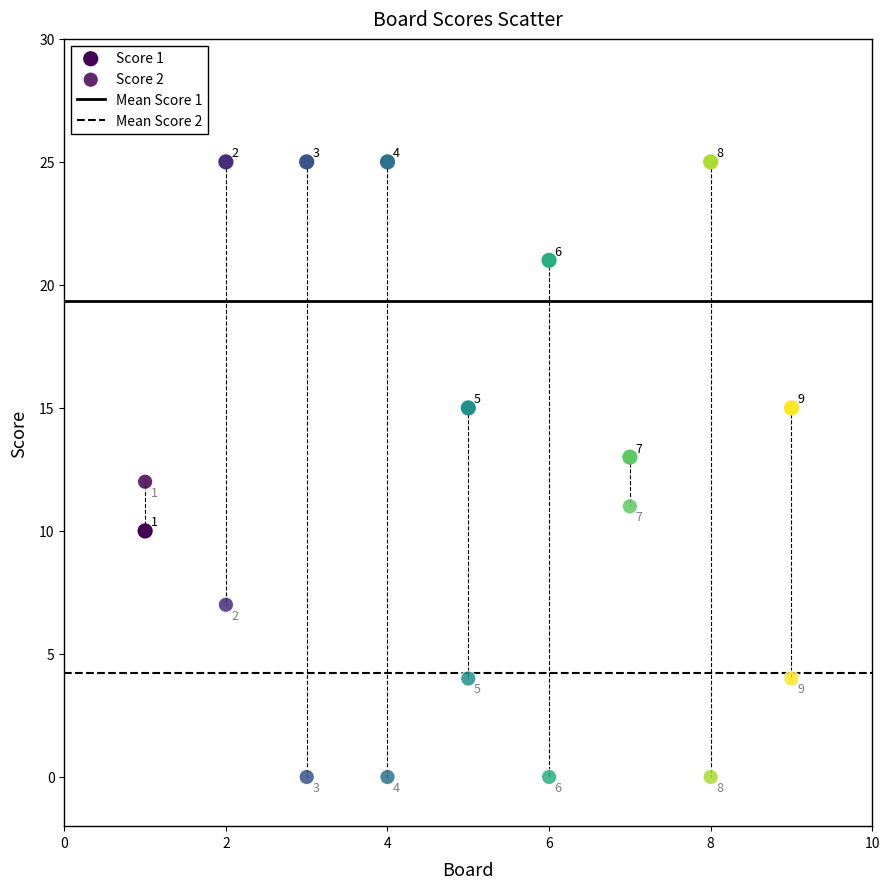

Count the number of points in this scatter plot.

18